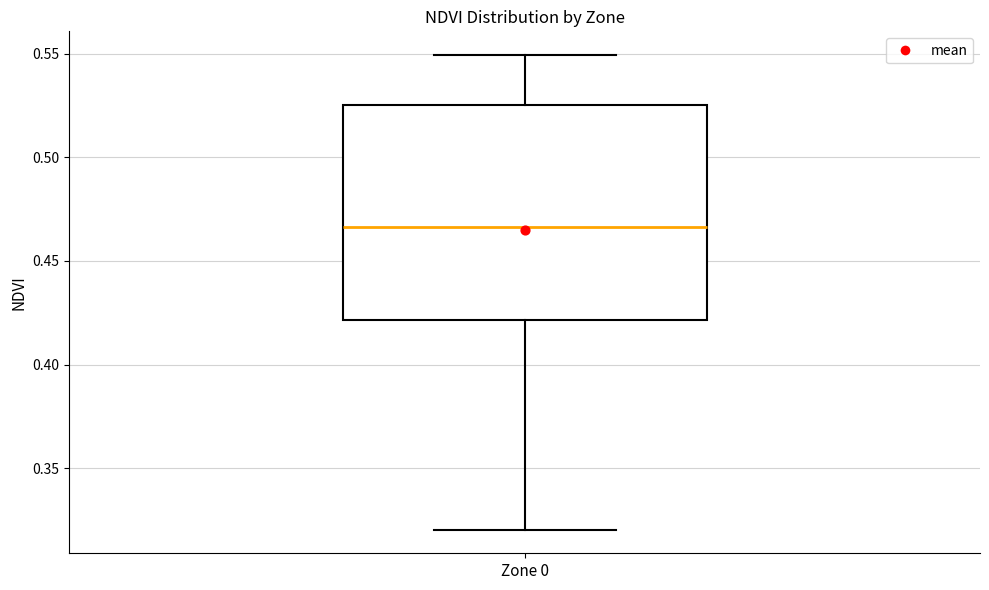

Where does the lower whisker of the box for Zone 0 end on the y-axis? The values are not printed on the chart, so give them approximately, as read against the axis.

0.320